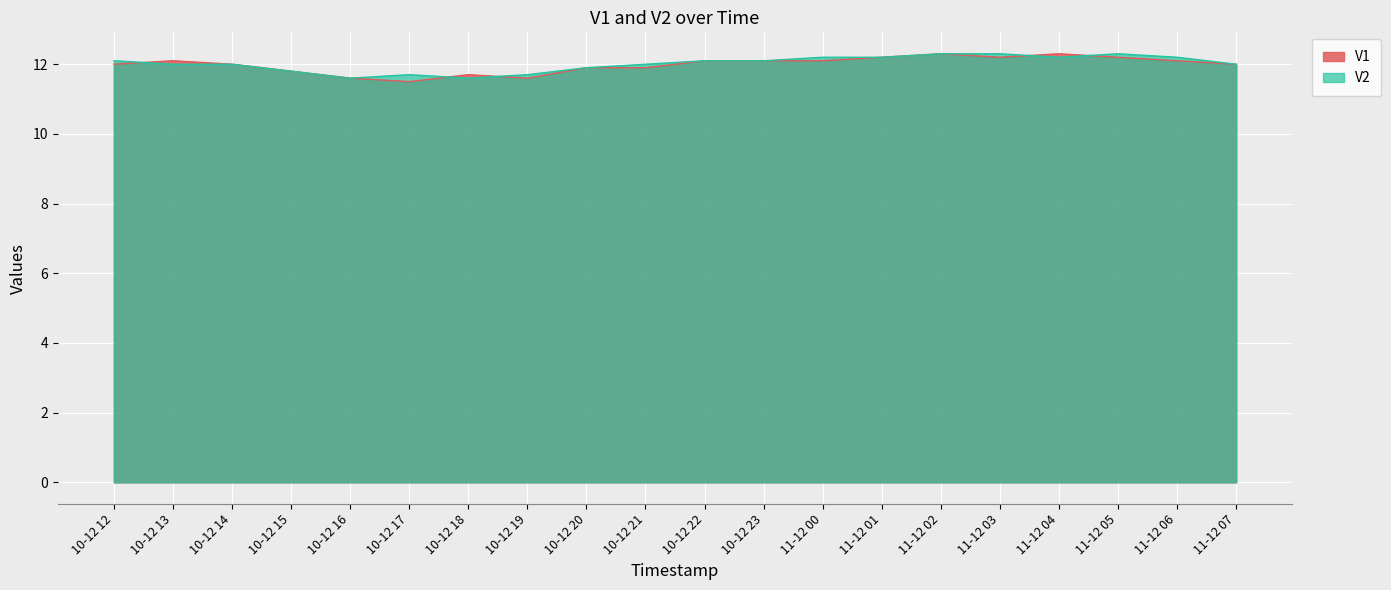

What is the greatest value displayed?

12.3